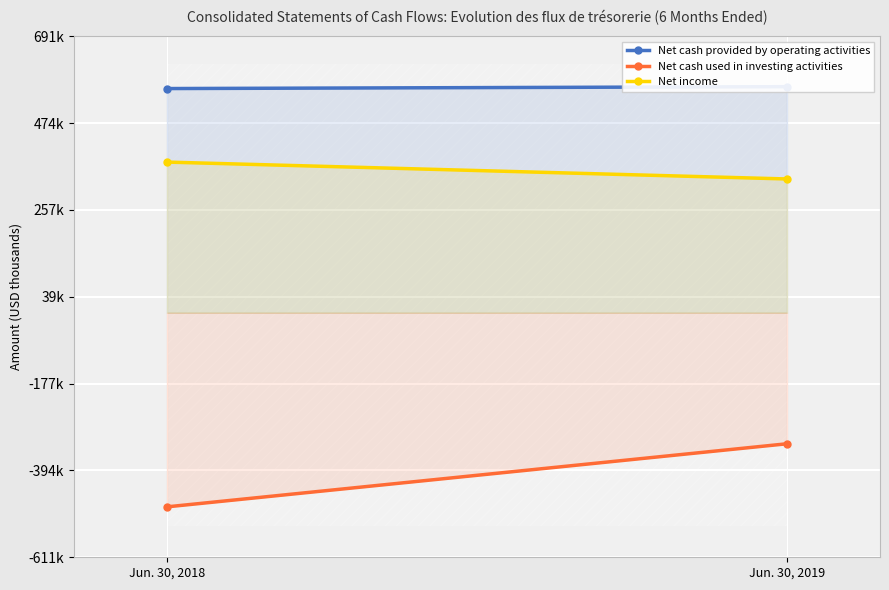

How many lines are shown in the chart?

3